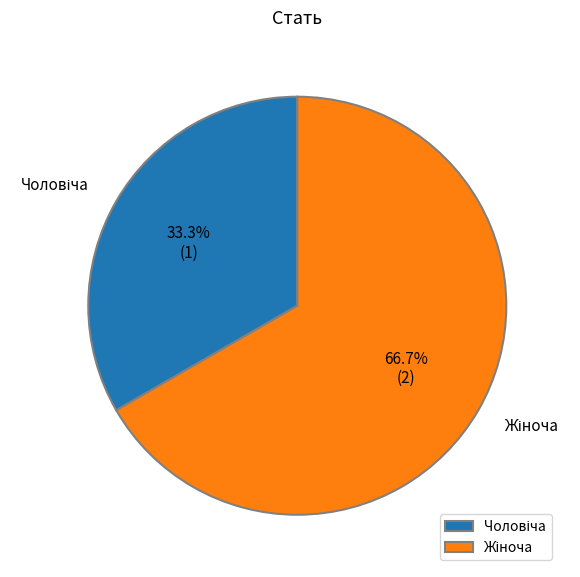

Is there any slice that represents more than half of the pie?

Yes